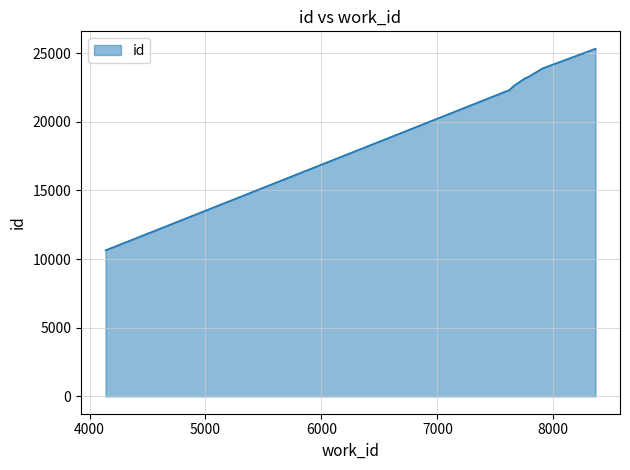

Approximately how many times larger is the value at 7657 compared to 7778?

1.0